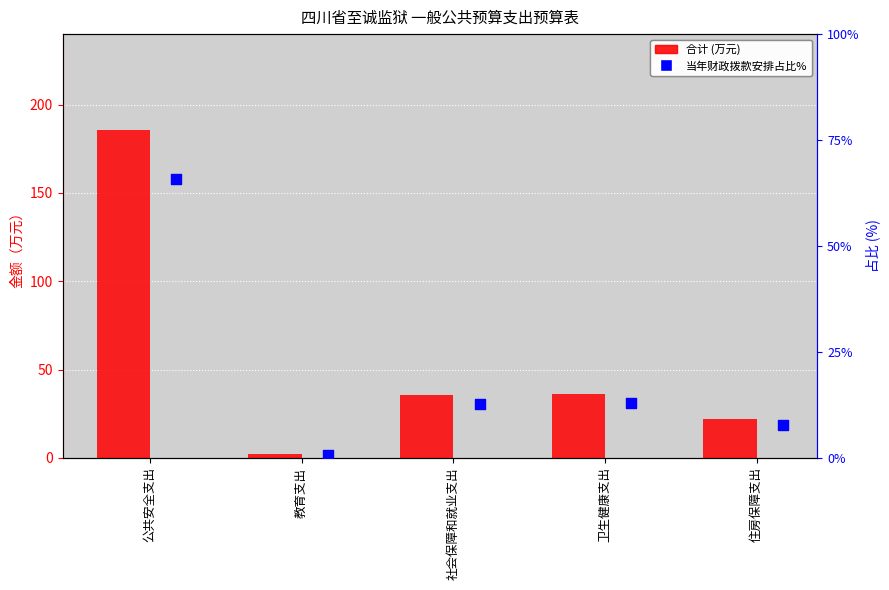

What are all the series names shown in the legend?

合计, 当年财政拨款安排占比%